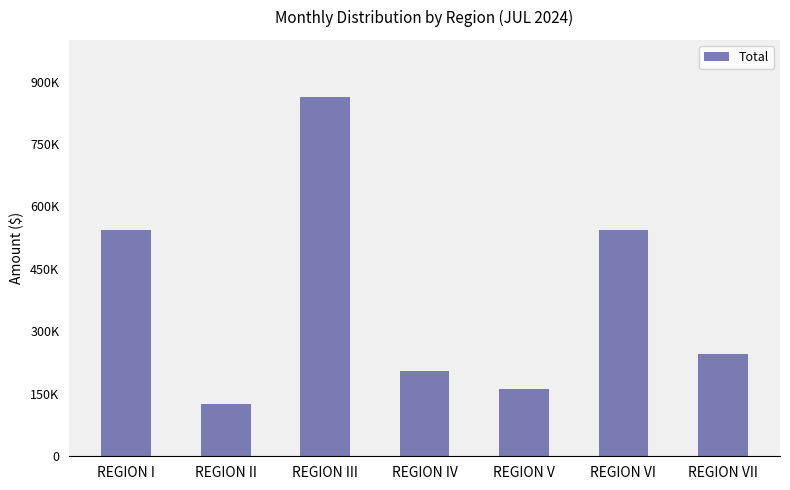

What is the label of the 2nd bar from the right?

REGION VI